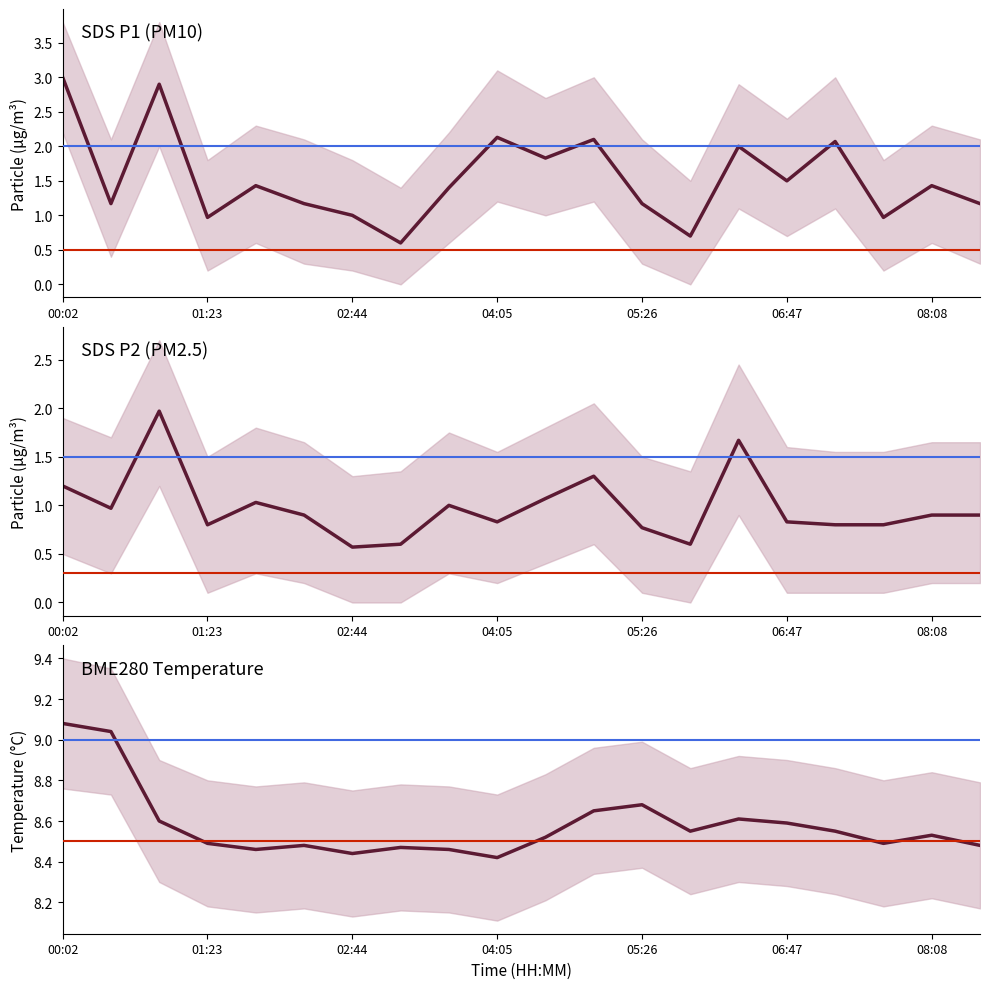

Does the chart have visible grid lines?

No